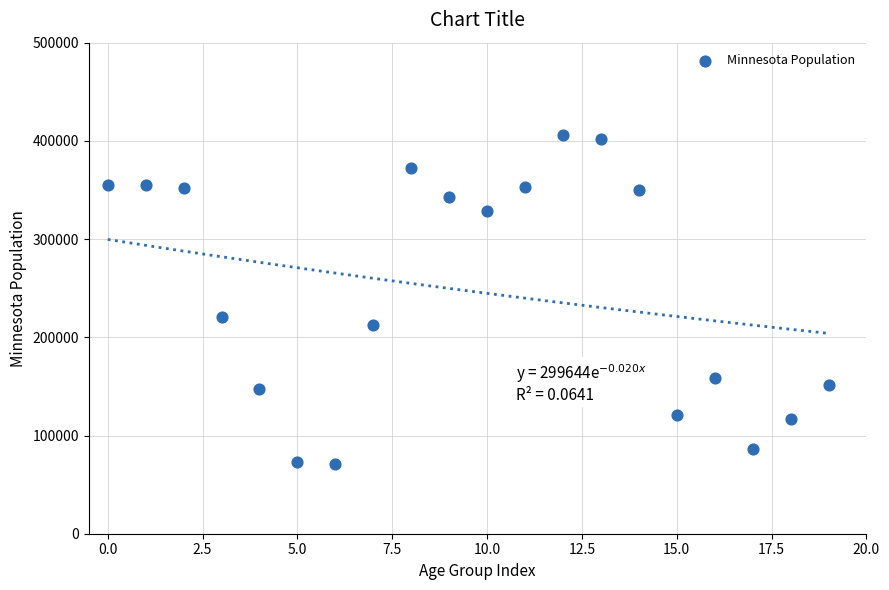

What is the range of Y values (max minus min)?

335609